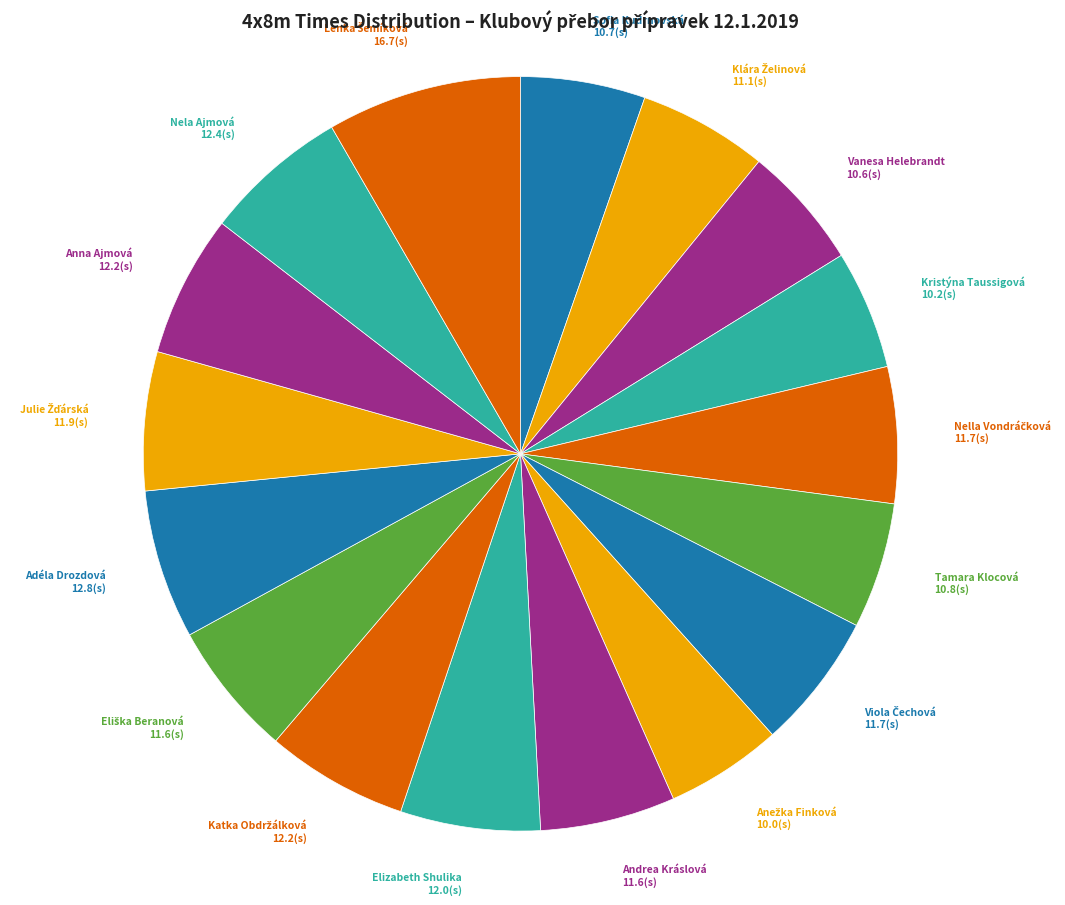

How many slices are in this pie chart?

17